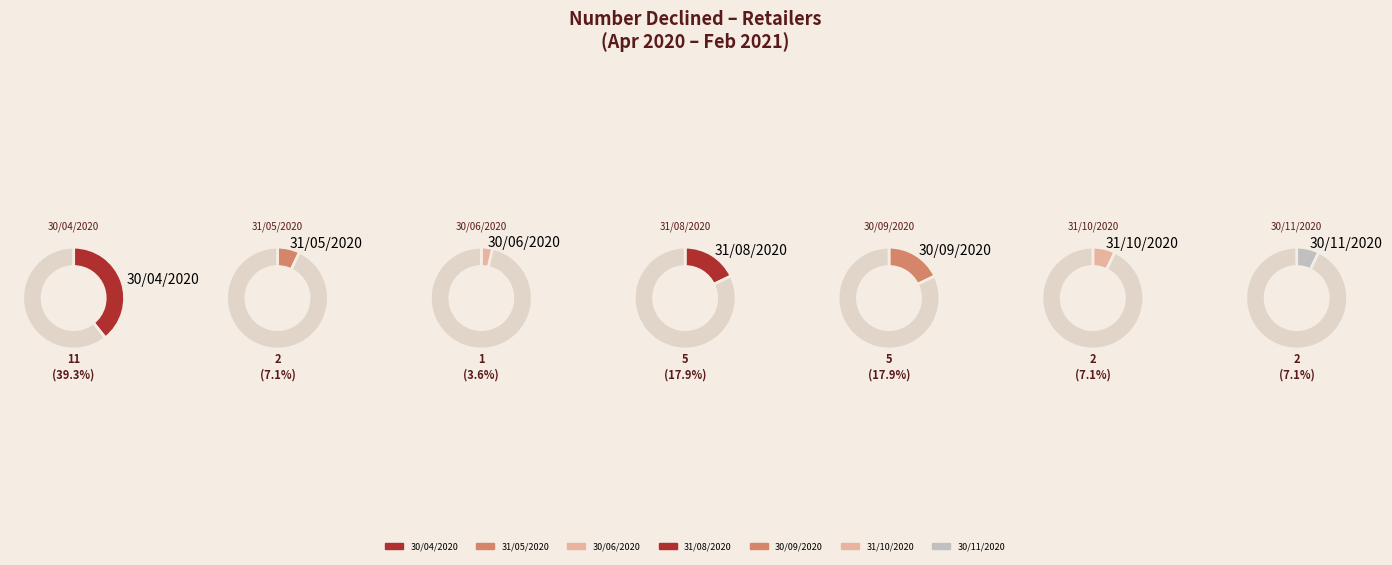

What percentage is NOT represented by 28/02/2021?

100.0%